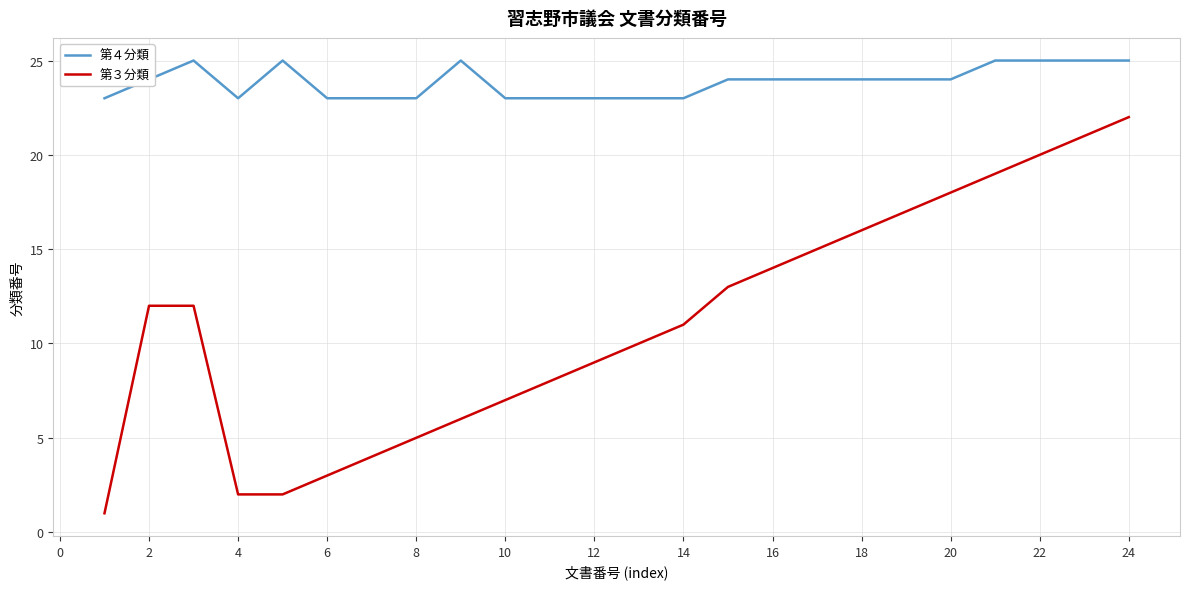

Does the chart display data point markers on the line(s)?

No